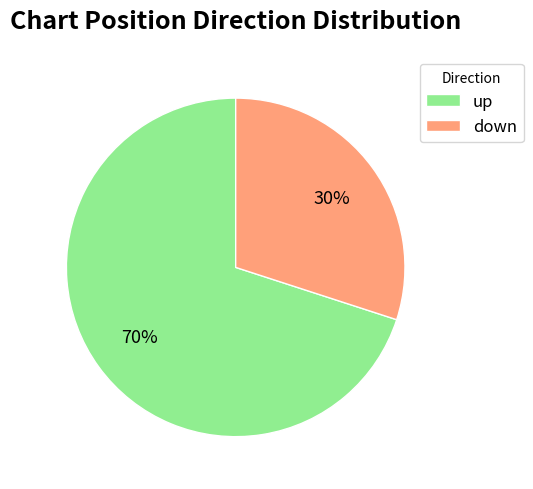

To the nearest percent, what is the difference between the largest and smallest slice percentages?

40%